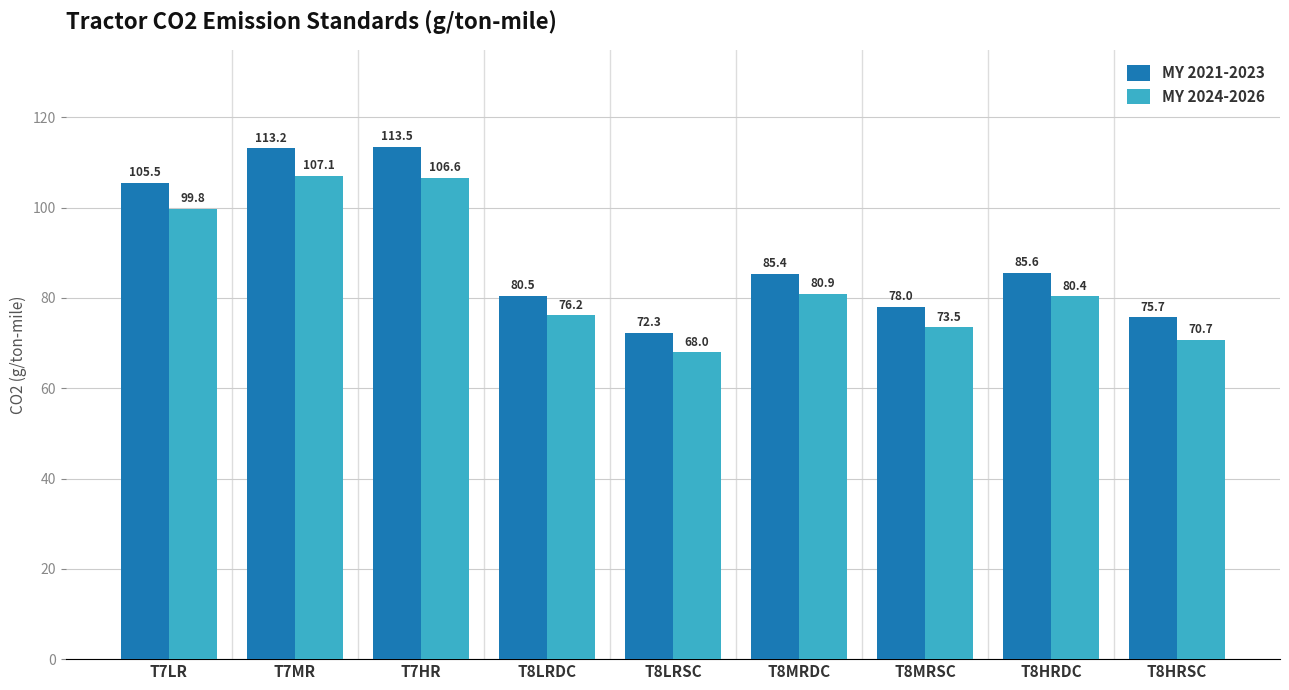

Which category has the highest value in the MY 2021-2023 series?

T7HR